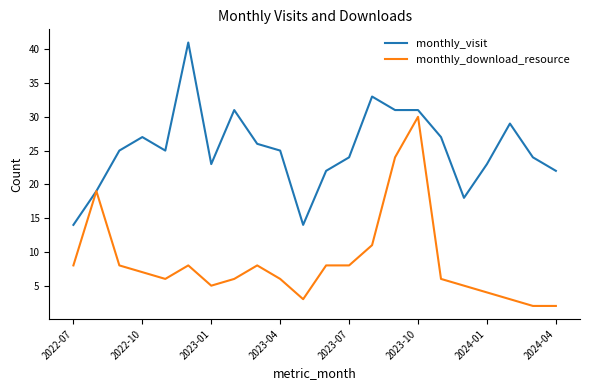

Is this an area chart (filled region under the line)?

No